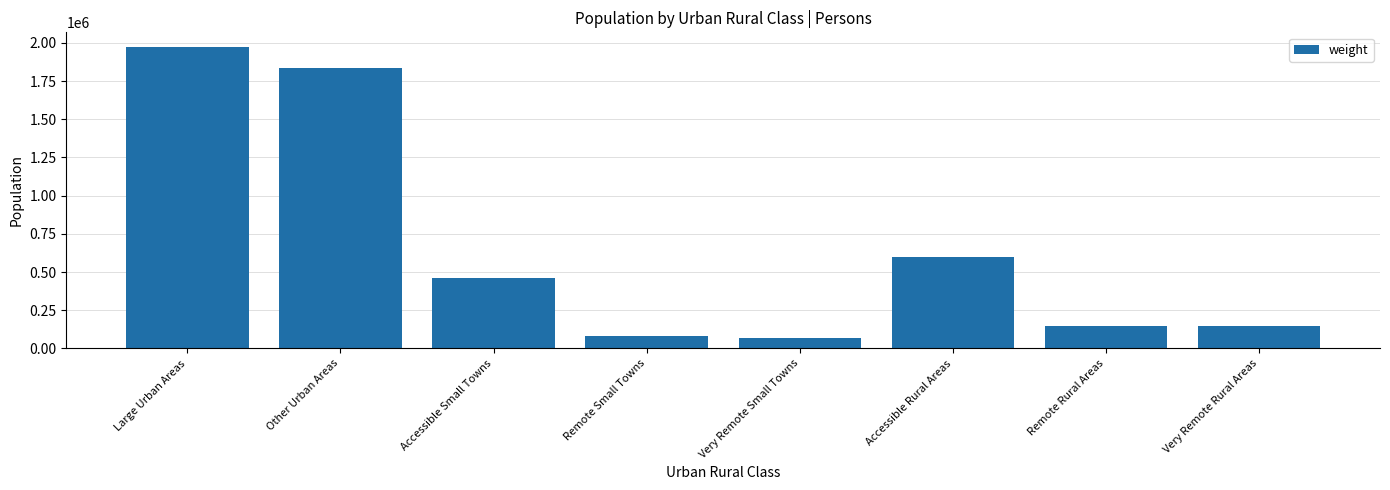

What is the label of the 4th bar from the right?

Very Remote Small Towns